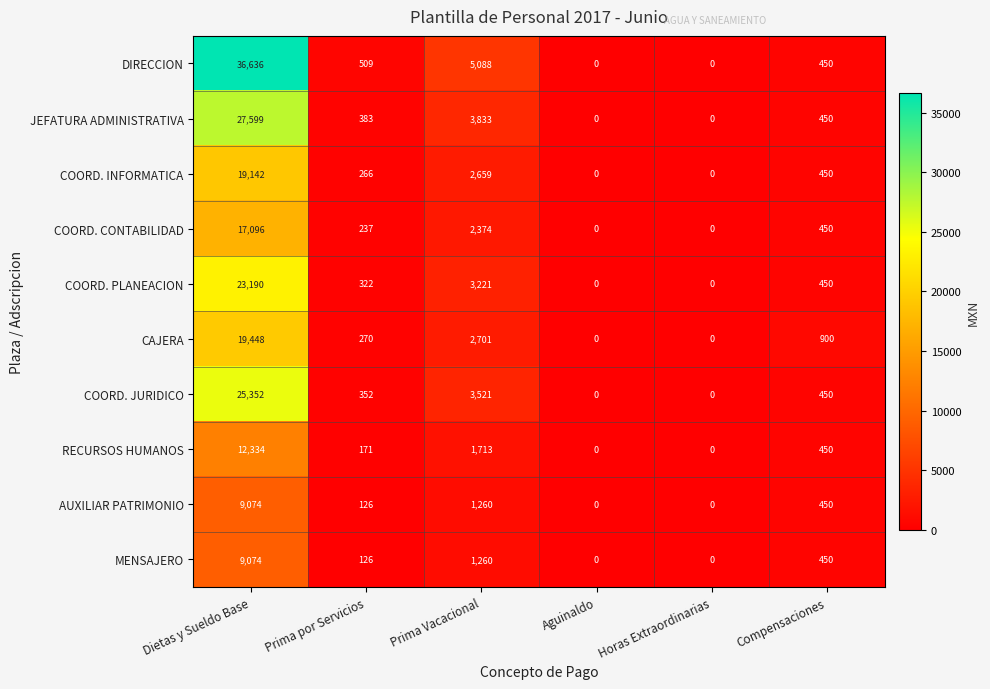

Is it true that COORD. JURIDICO equals 480 at Prima por Servicios?

False